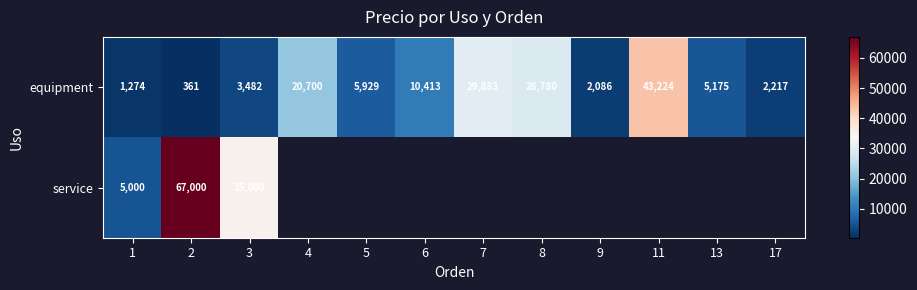

How many values in the equipment series are below 5929?

6